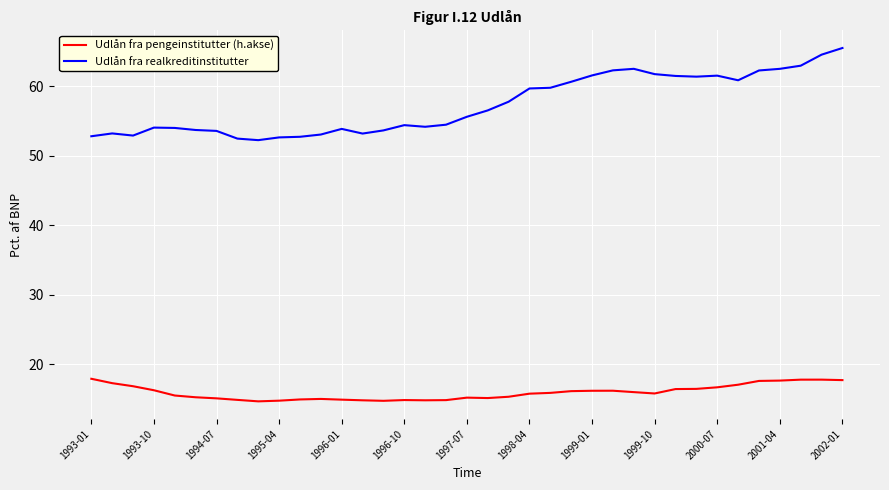

Which series has the widest spread of values?

Udlån fra realkreditinstitutter